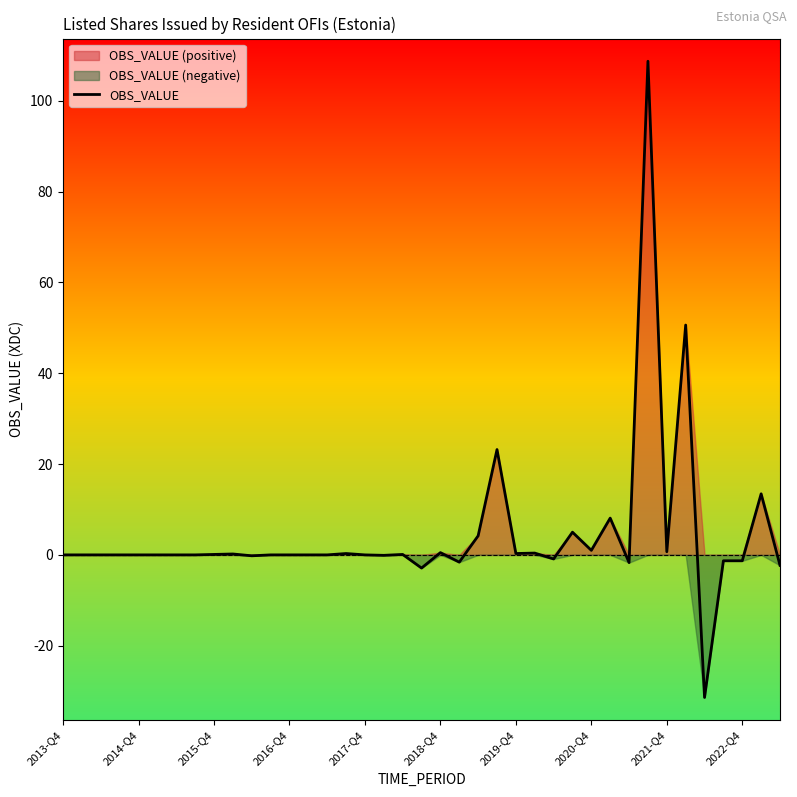

How many data points are above 0?

16